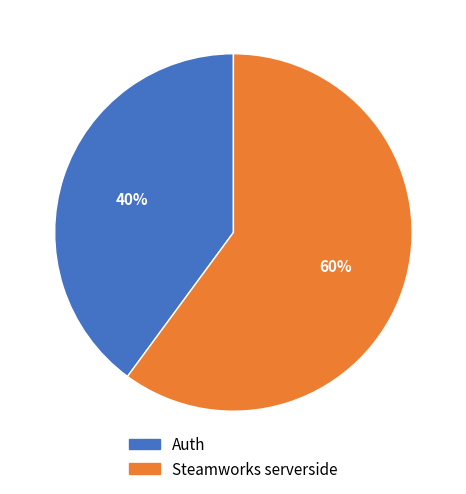

To the nearest percent, what is the difference between the Steamworks serverside and Auth slice percentages?

20%